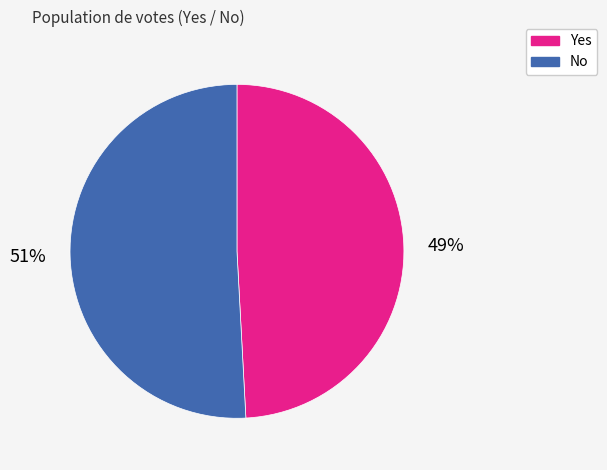

To the nearest percent, what is the average slice percentage?

50%